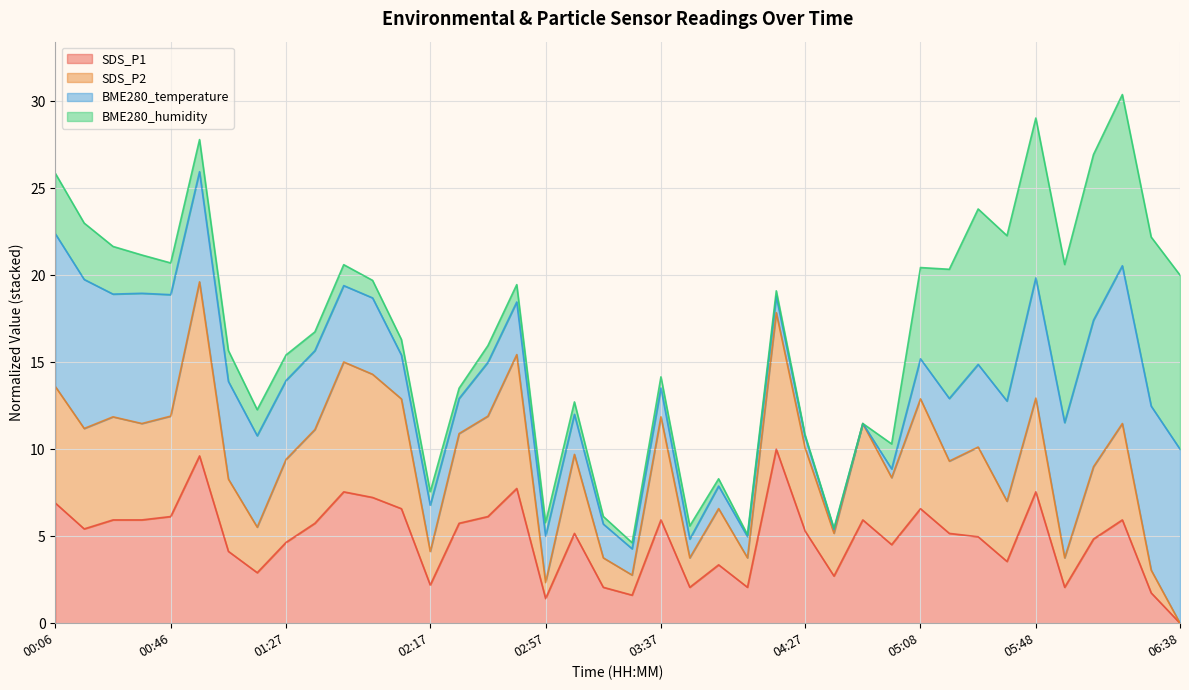

How many values in the SDS_P1 series exceed 5?

22